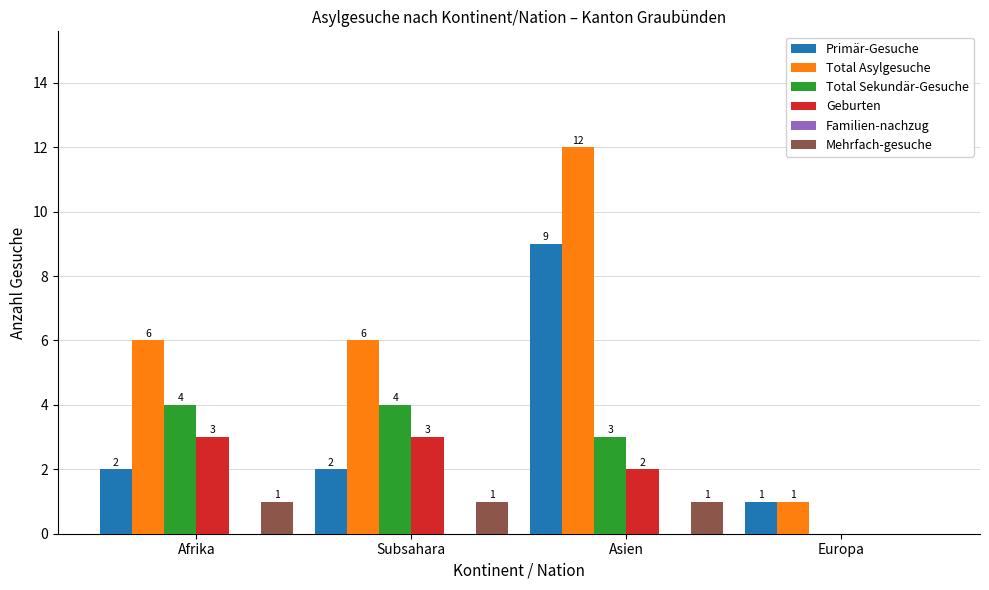

The Total Asylgesuche series shows 4 at Subsahara. True or false?

False